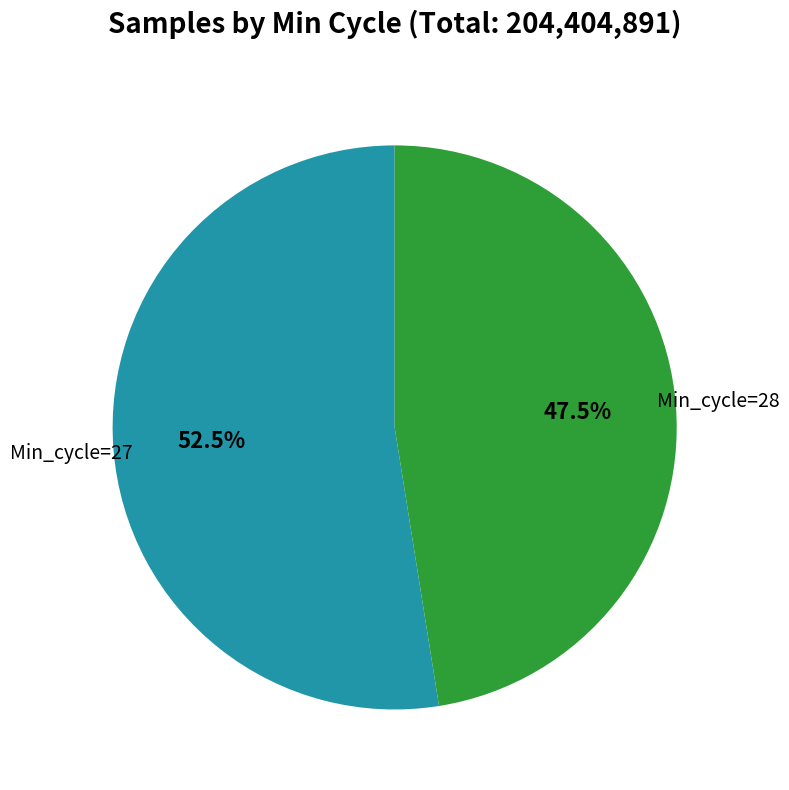

Is there any slice that represents more than half of the pie?

Yes